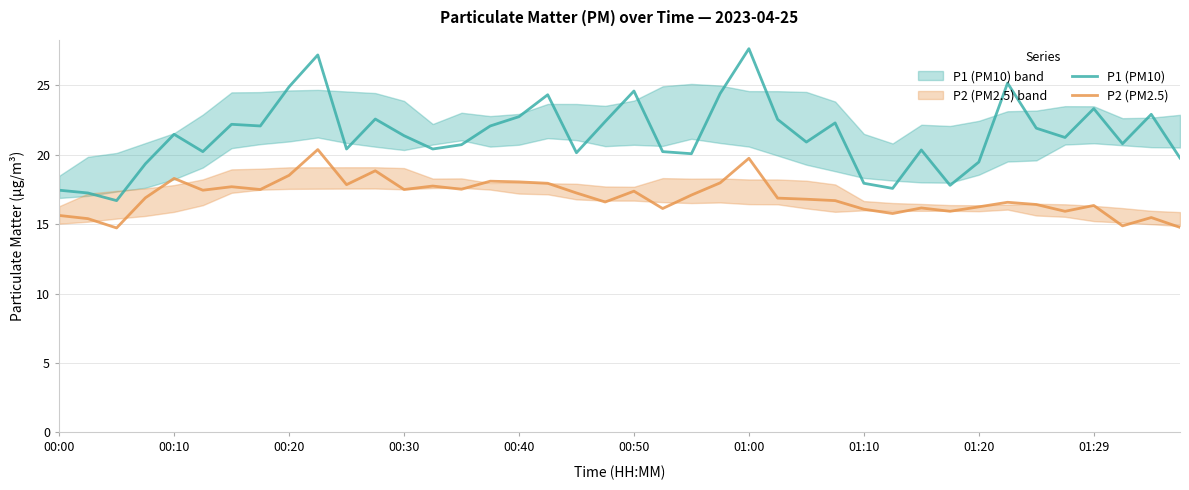

What is the approximate value of P2 (PM2.5) at 15?

18.1